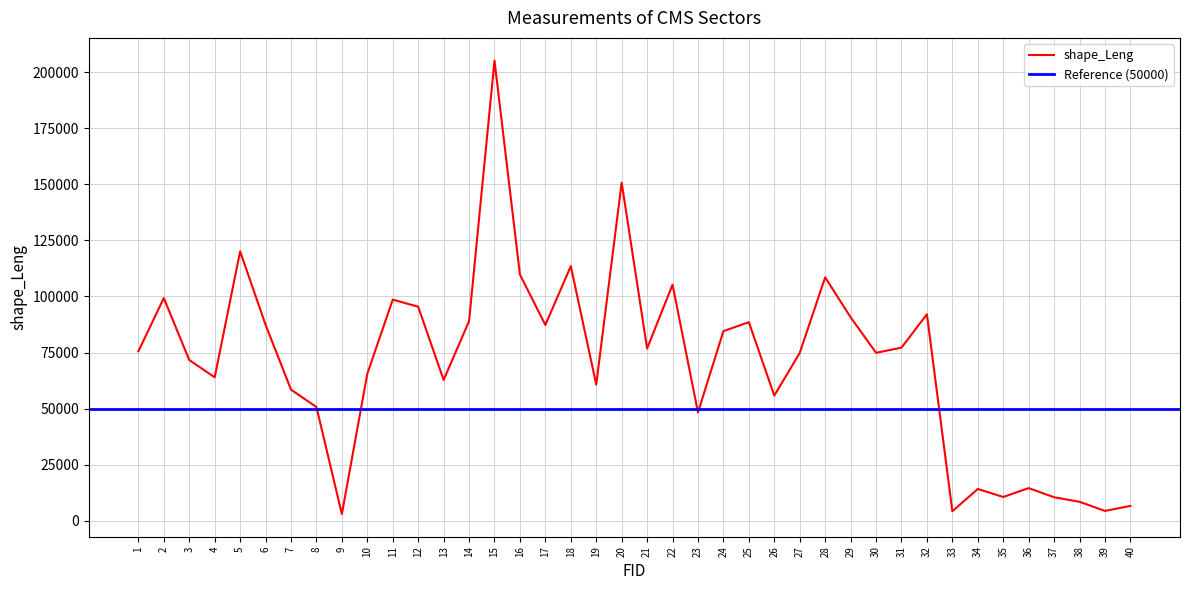

What is the approximate value at 6?

87364.8